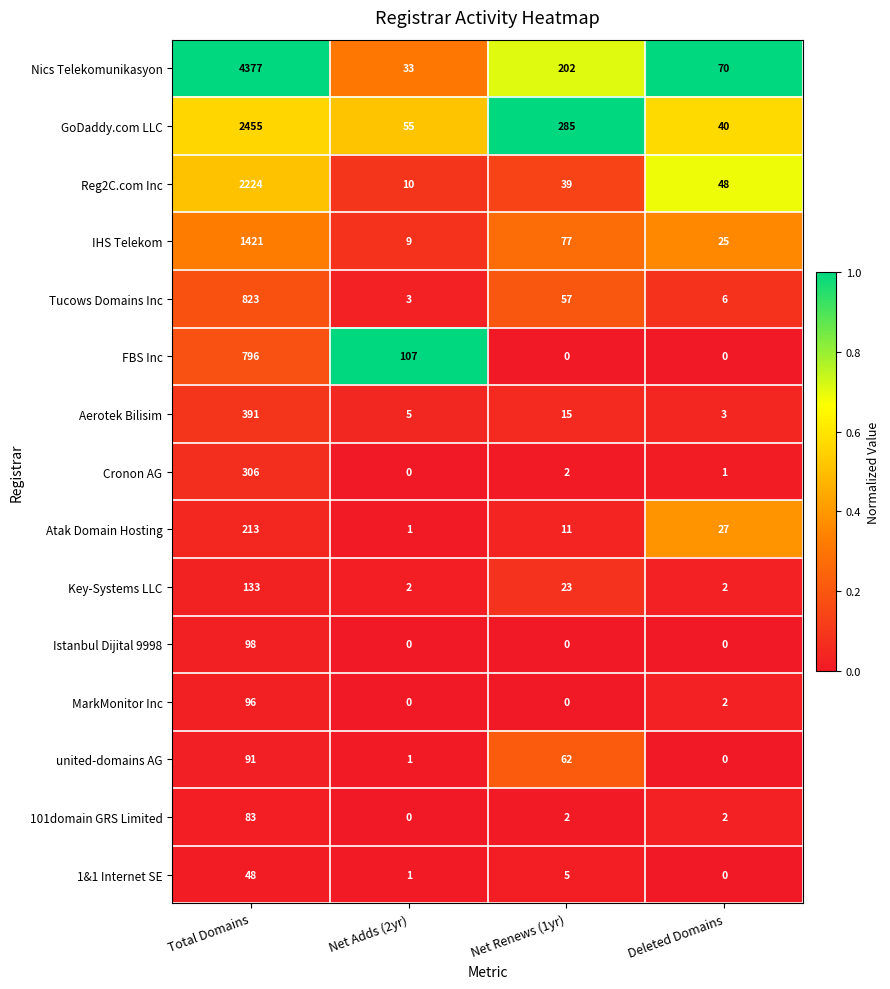

Which series has the largest total across all categories?

Nics Telekomunikasyon